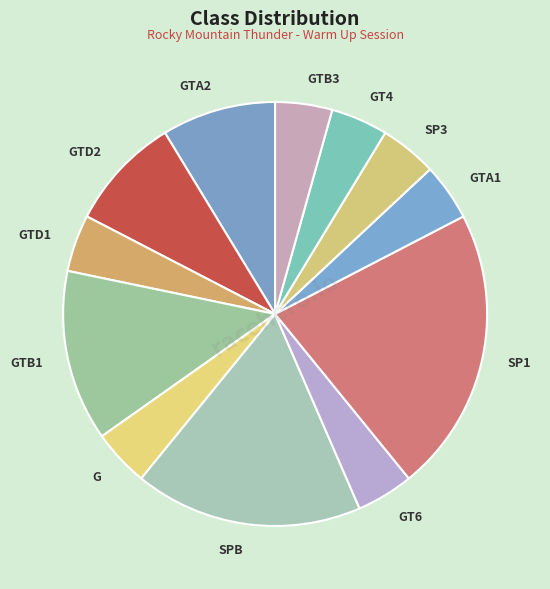

True or false: GTB1 accounts for 6% of the total.

False